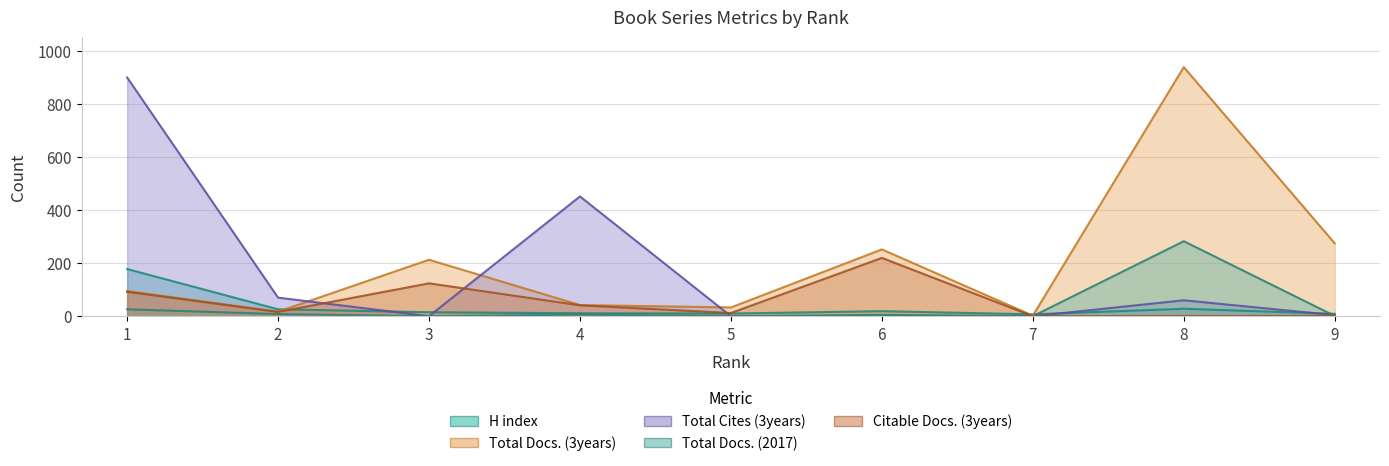

What are all the series names shown in the legend?

H index, Total Docs. (3years), Total Cites (3years), Total Docs. (2017), Citable Docs. (3years)